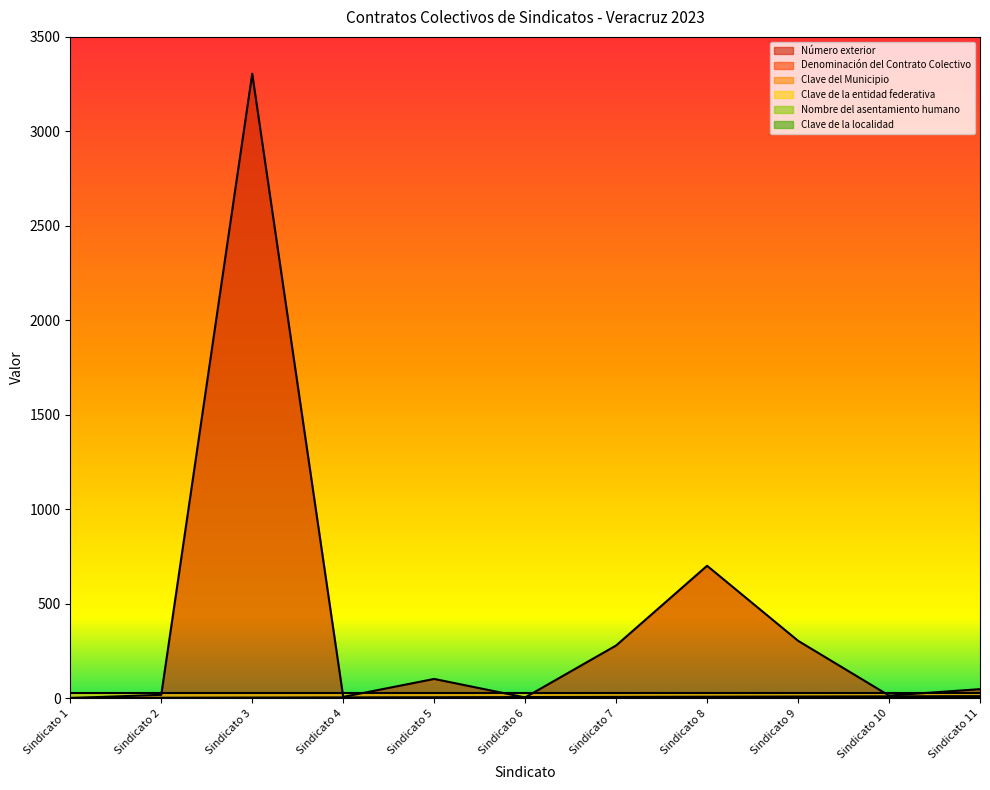

At which category does the chart reach its minimum across all series?

Sindicato 1